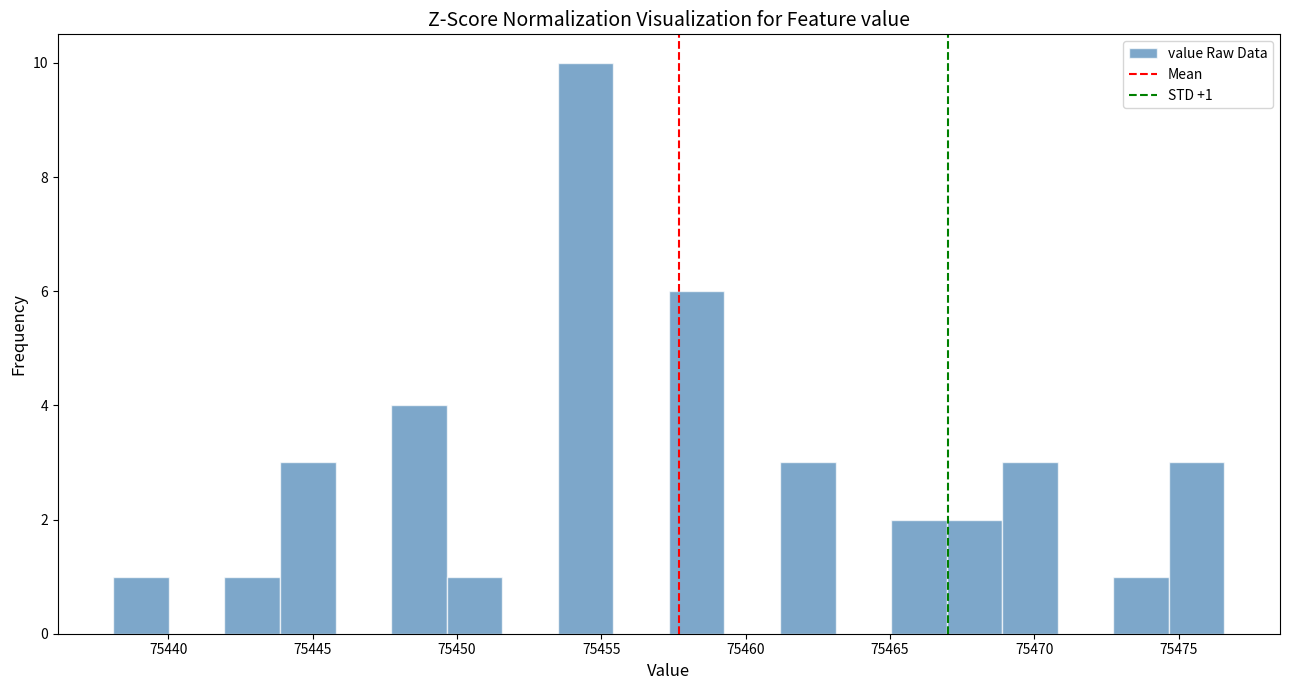

Read against the x-axis, roughly where is the centre of the tallest bar?

75454.5